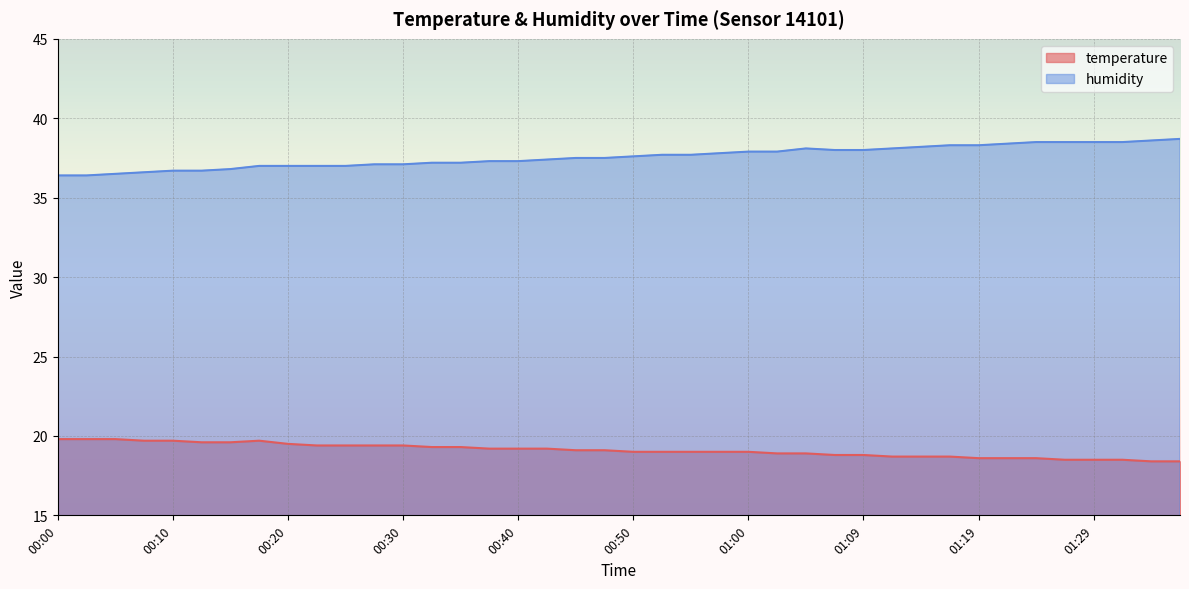

What is the sum of all humidity values?

1503.0